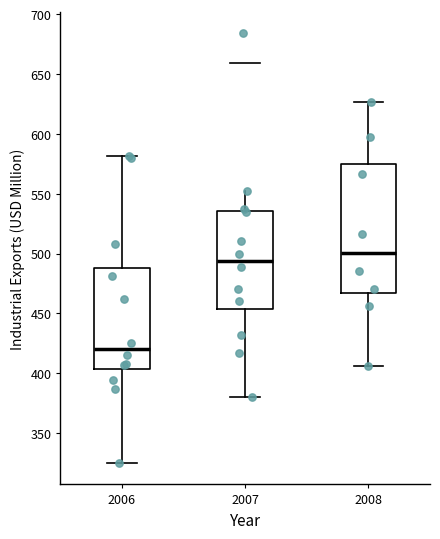

Reading left to right, read every box against the y-axis: the position of its median line, the range the box covers, and the ends of its whiskers. The values are not printed on the chart, so give them approximately, as read against the axis.

2006: median 420, box 405 to 490, whiskers 325 to 580
2007: median 495, box 455 to 535, whiskers 380 to 555
2008: median 500, box 465 to 575, whiskers 405 to 625